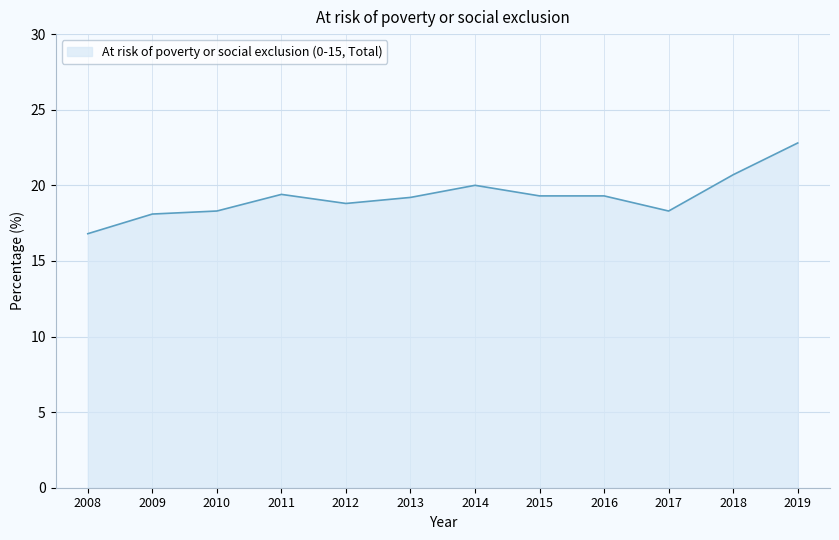

Between 2010 and 2018, which is larger?

2018